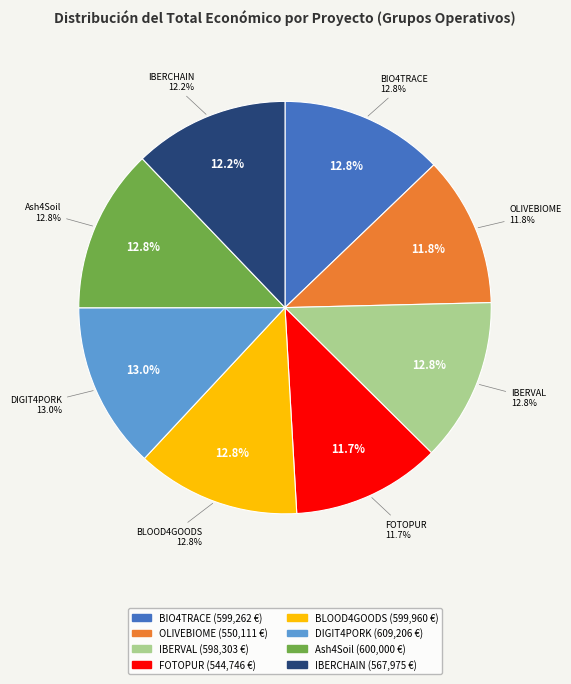

How many segments does this pie chart have?

8